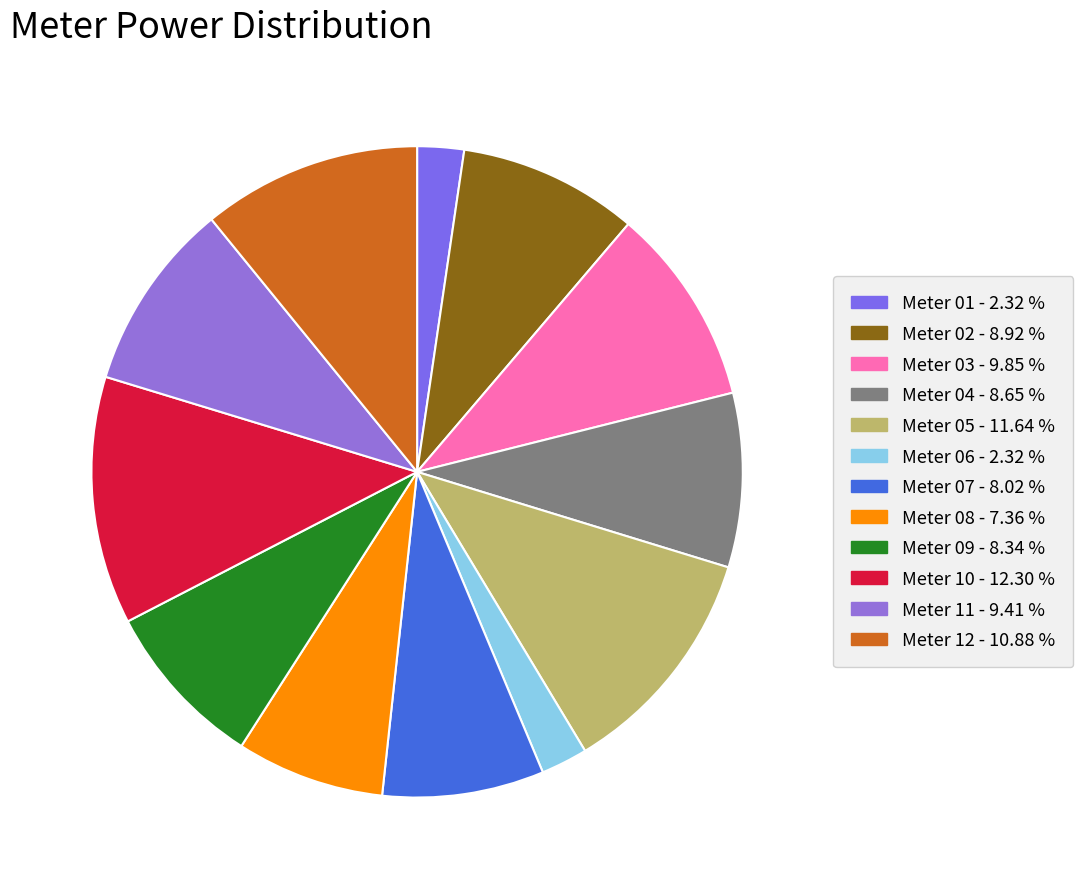

How many segments does this pie chart have?

12